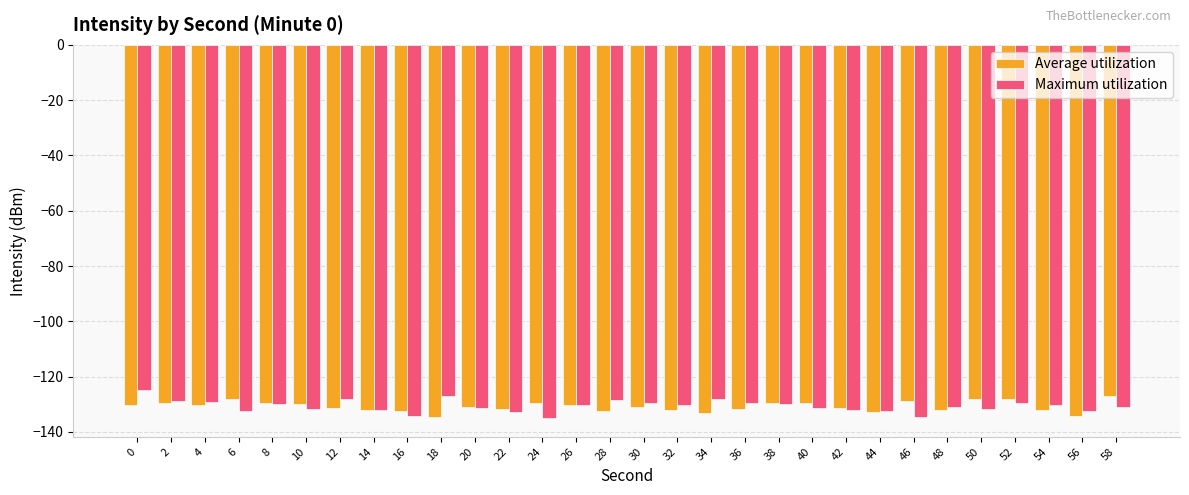

What are all the series names shown in the legend?

Average utilization, Maximum utilization